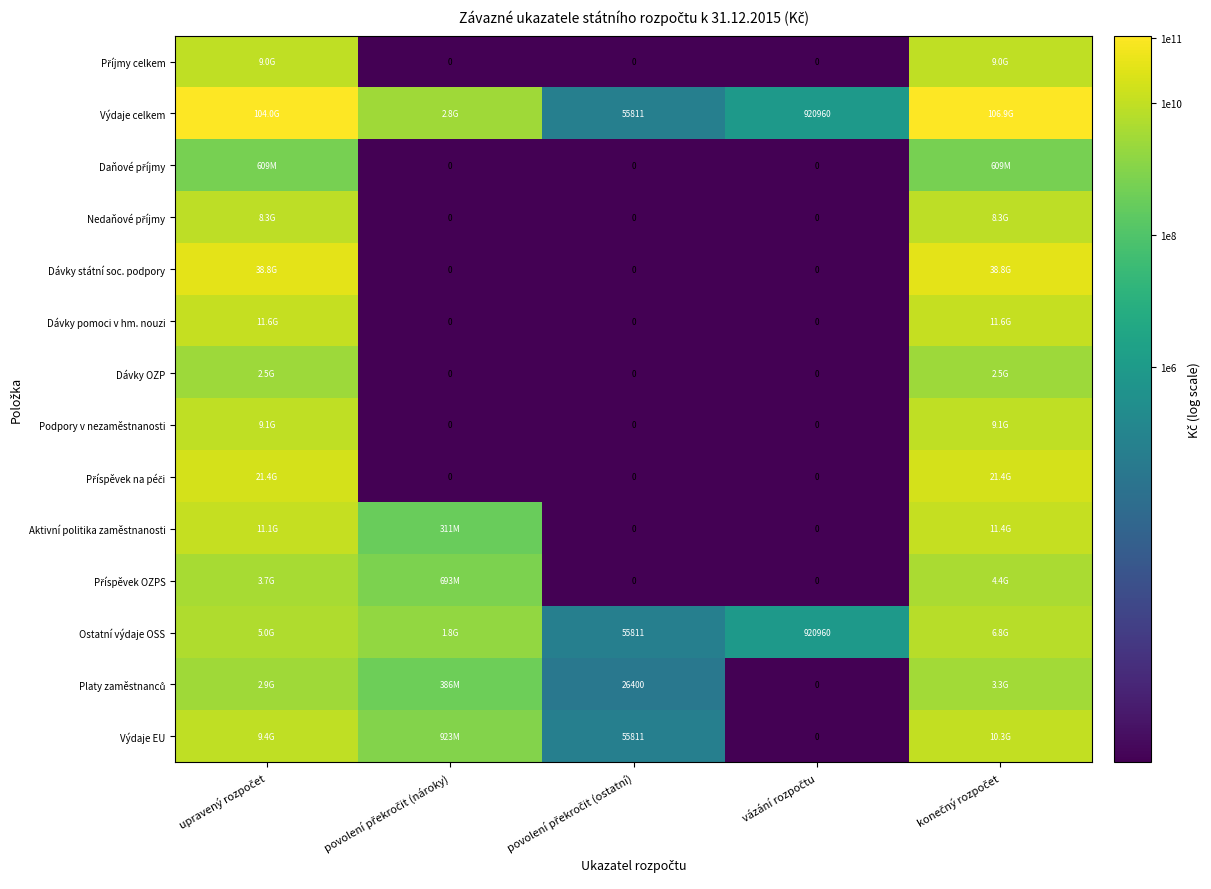

At which label is Daňové příjmy closest to 4?

povolení překročit (nároky)